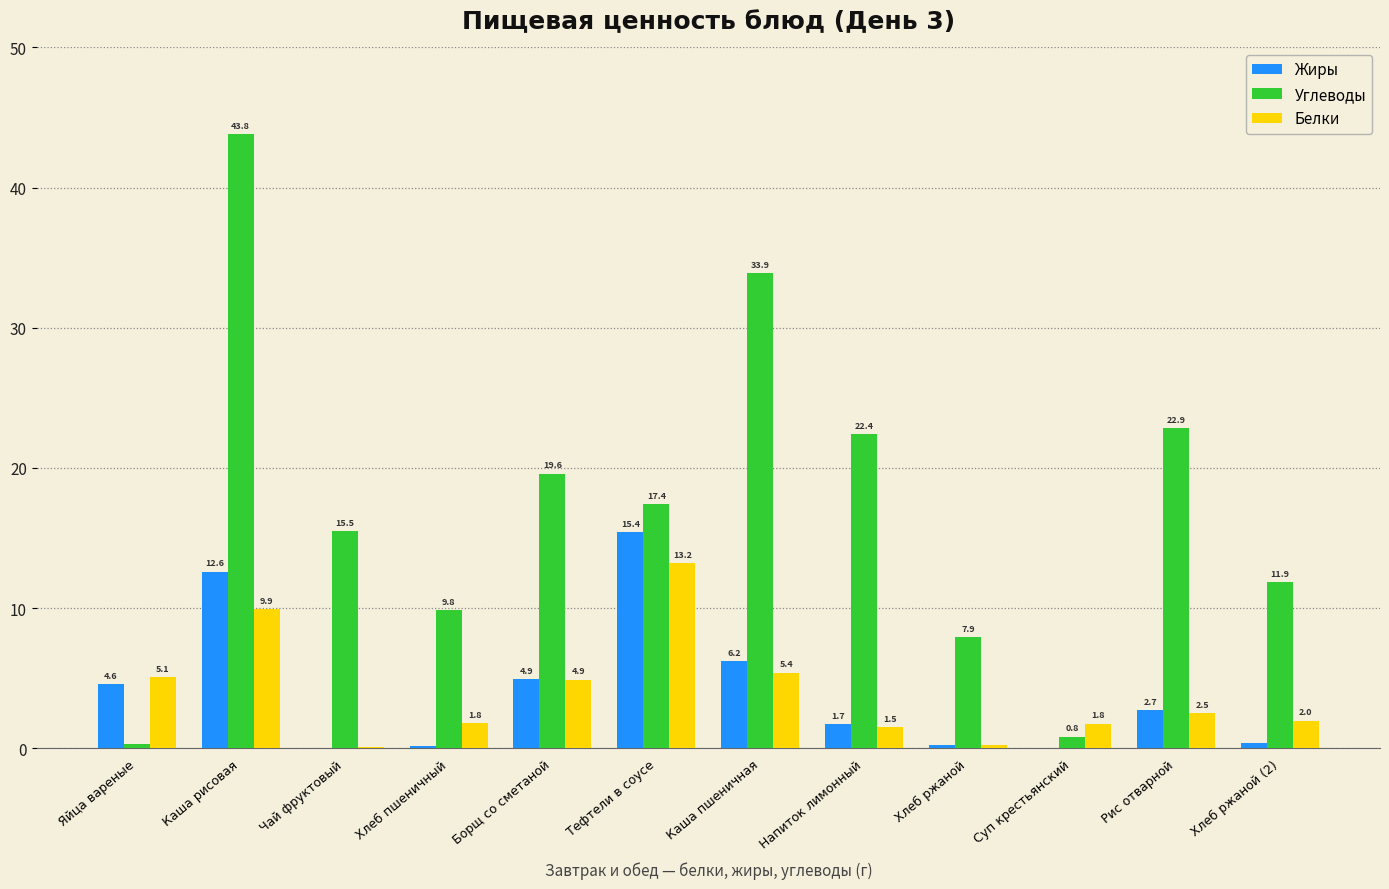

Which series has the largest total across all categories?

Углеводы